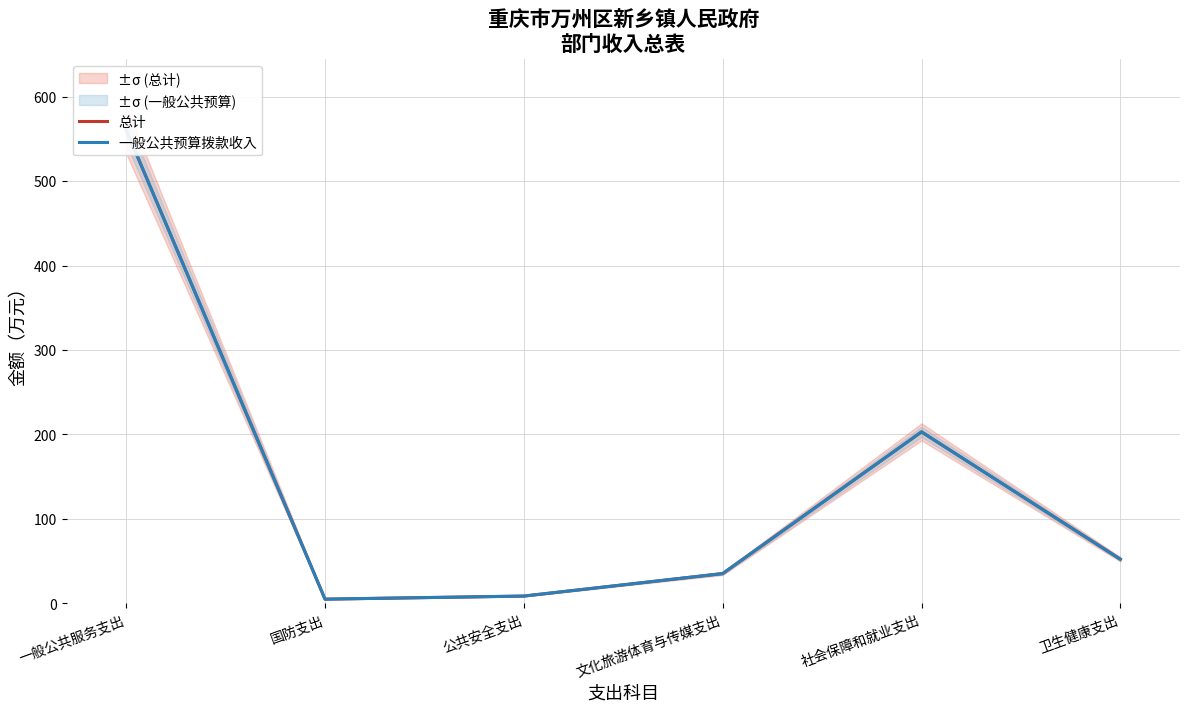

Which label corresponds to the smallest value in the chart?

国防支出